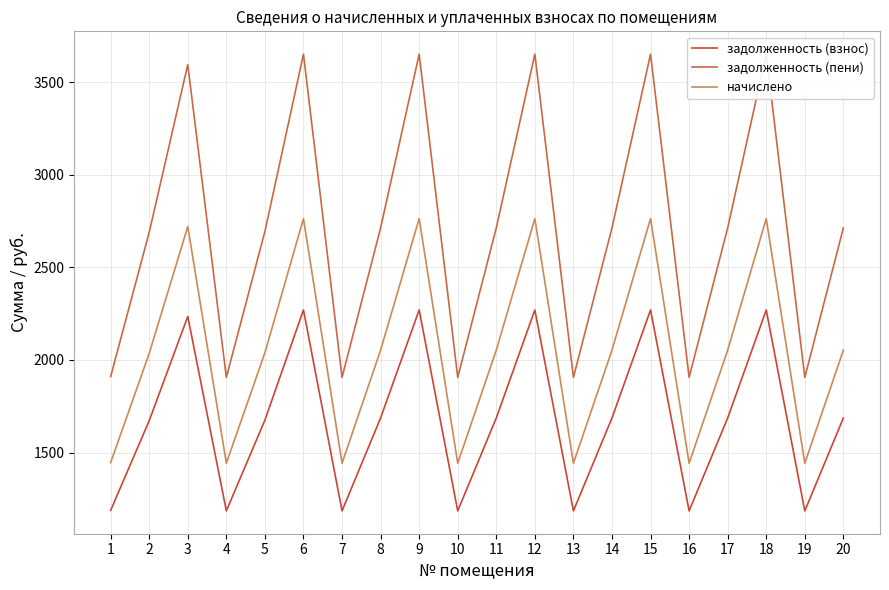

Reading right to left, what are all the values shown in this chart?

задолженность (взнос): 20=1686.6	19=1184.7	18=2270.2	17=1686.6	16=1184.7	15=2270.2	14=1686.6	13=1184.7	12=2270.2	11=1686.6	10=1184.7	9=2270.2	8=1686.6	7=1184.7	6=2270.2	5=1674.9	4=1184.7	3=2235.2	2=1672.0	1=1187.6
задолженность (пени): 20=2713.1	19=1905.7	18=3651.9	17=2713.1	16=1905.7	15=3651.9	14=2713.1	13=1905.7	12=3651.9	11=2713.1	10=1905.7	9=3651.9	8=2713.1	7=1905.7	6=3651.9	5=2694.3	4=1905.7	3=3595.6	2=2689.7	1=1910.4
начислено: 20=2053.1	19=1442.1	18=2763.5	17=2053.1	16=1442.1	15=2763.5	14=2053.1	13=1442.1	12=2763.5	11=2053.1	10=1442.1	9=2763.5	8=2053.1	7=1442.1	6=2763.5	5=2038.9	4=1442.1	3=2720.8	2=2035.3	1=1445.6